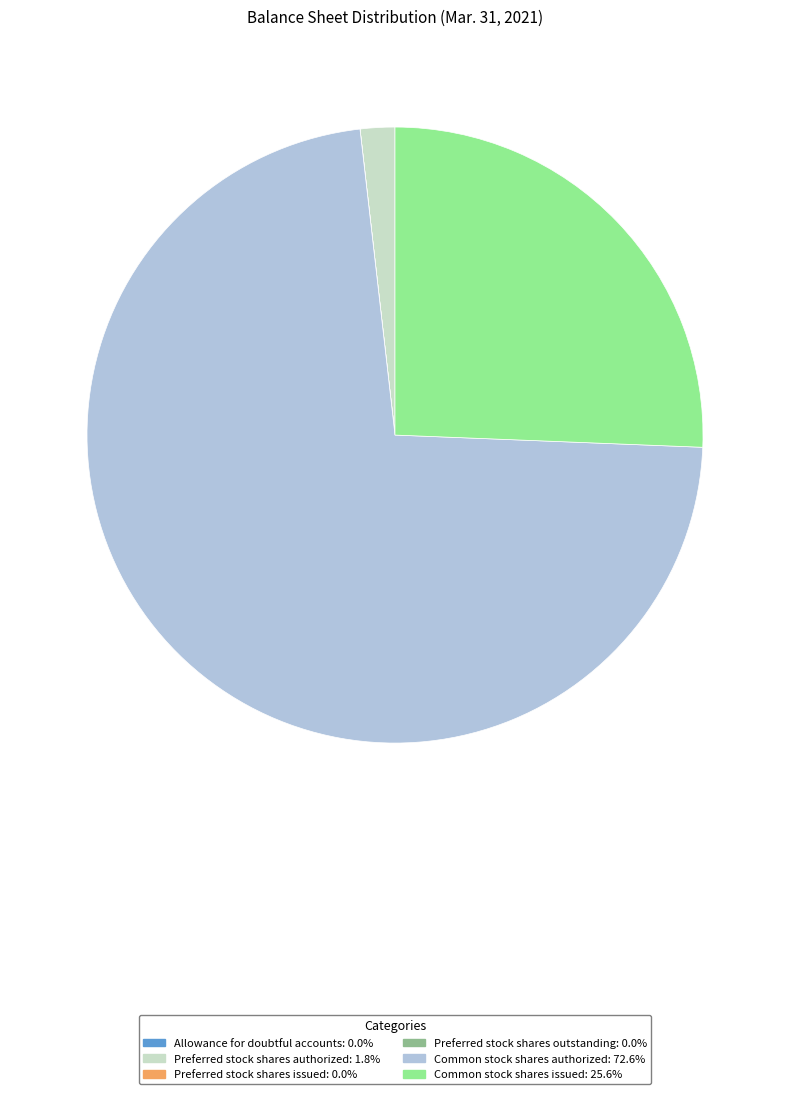

Does Preferred stock shares authorized: 1.8% represent more than half of the total?

No